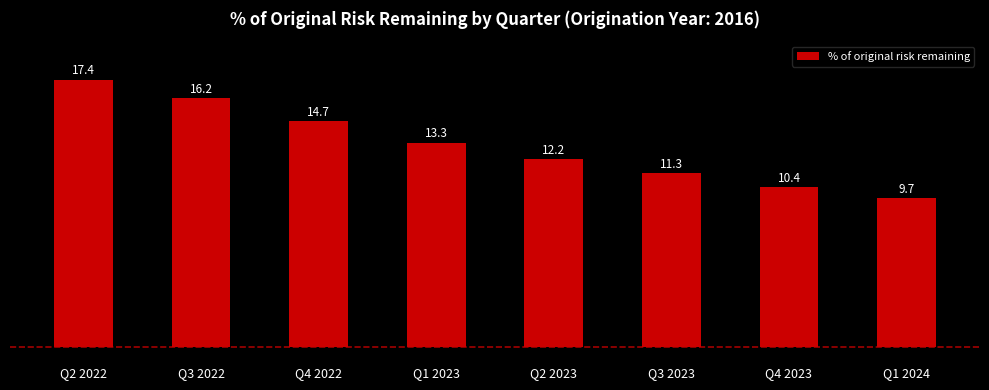

Reading left to right, extract all data points from this chart.

Q2 2022=17.4	Q3 2022=16.2	Q4 2022=14.7	Q1 2023=13.3	Q2 2023=12.2	Q3 2023=11.3	Q4 2023=10.4	Q1 2024=9.7